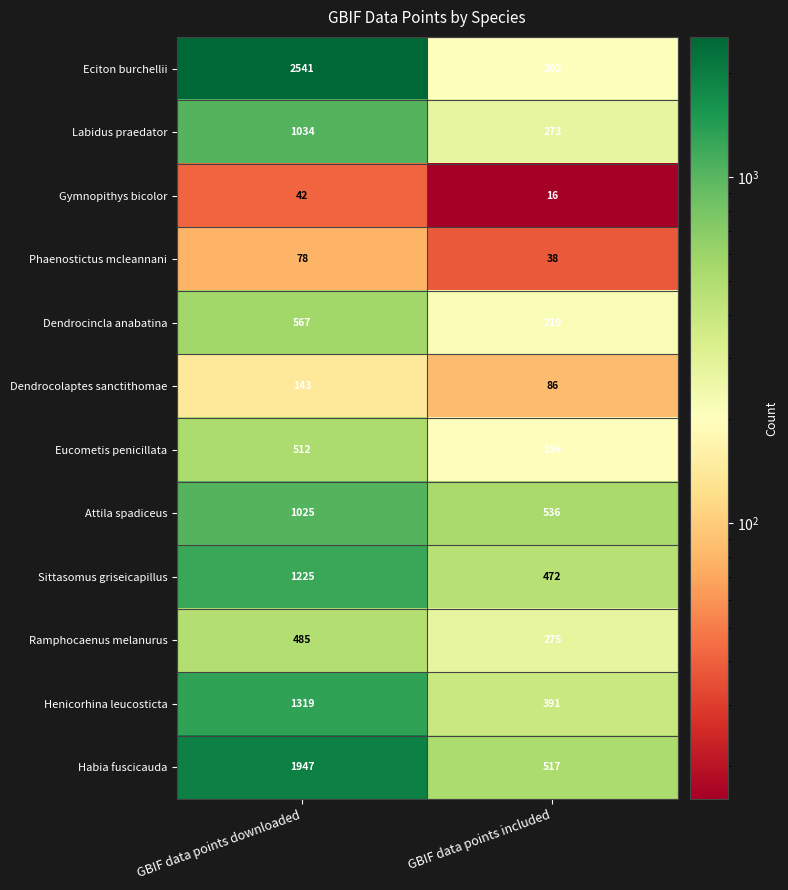

What is the sum of the Gymnopithys bicolor values at GBIF data points included and GBIF data points downloaded?

58